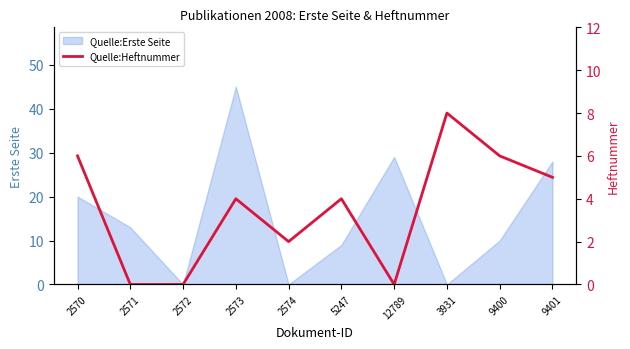

Which category has the highest value across all series?

3931